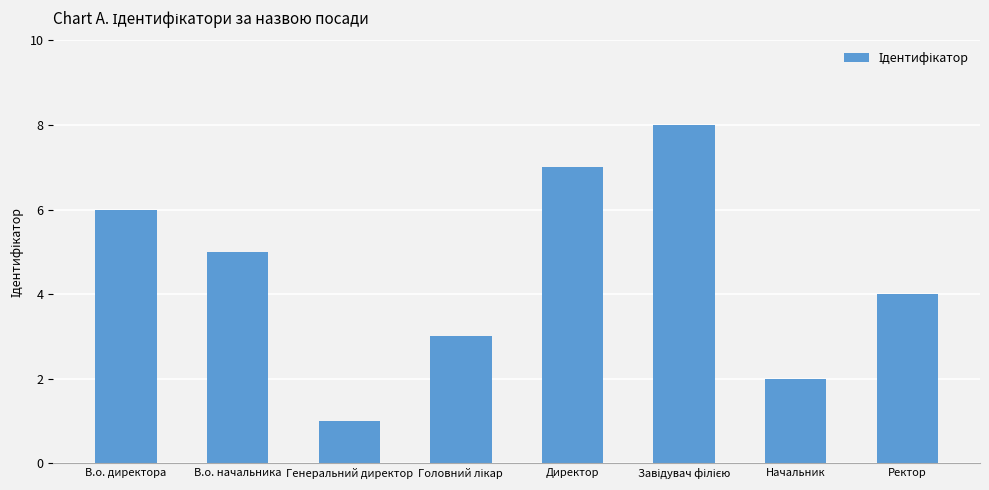

The value at Ректор is 4. True or false?

True